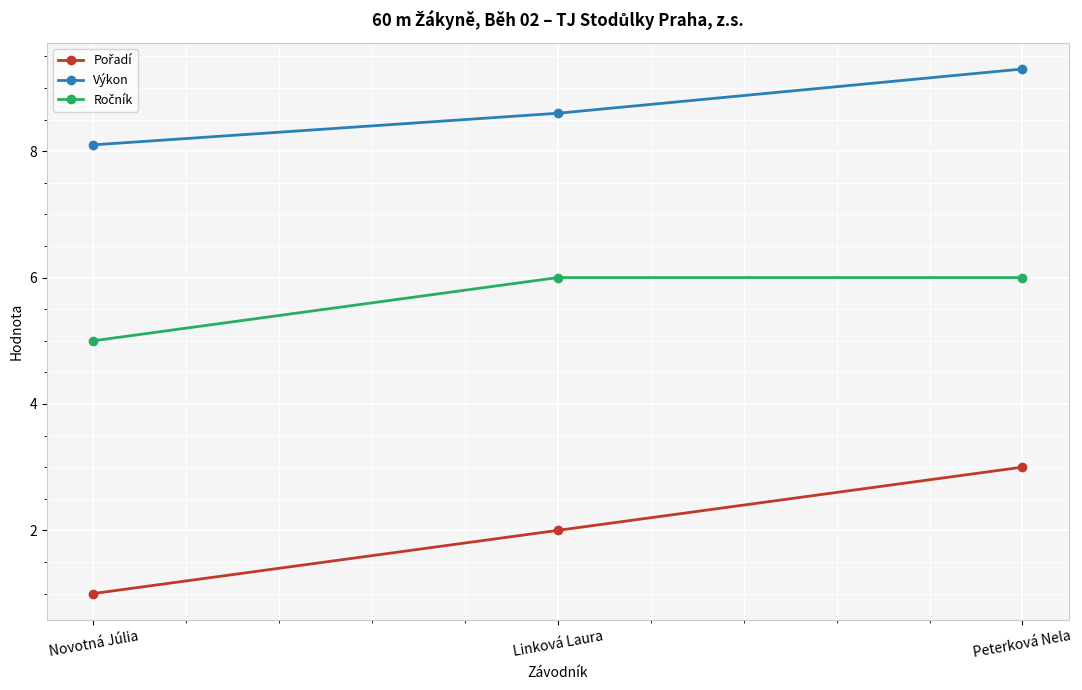

The Výkon series shows 13.2 at Linková Laura. True or false?

False